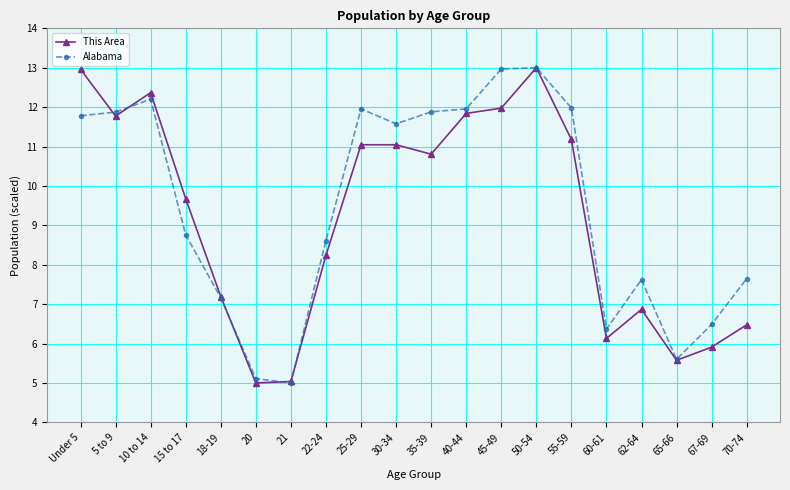

What position from the left is 10 to 14?

3